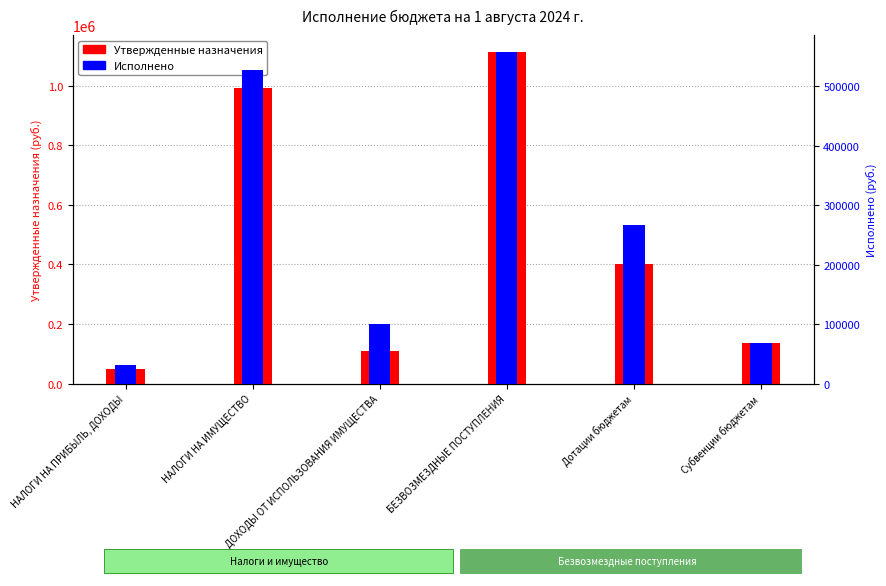

At which label does Утвержденные назначения first exceed 399751?

НАЛОГИ НА ИМУЩЕСТВО